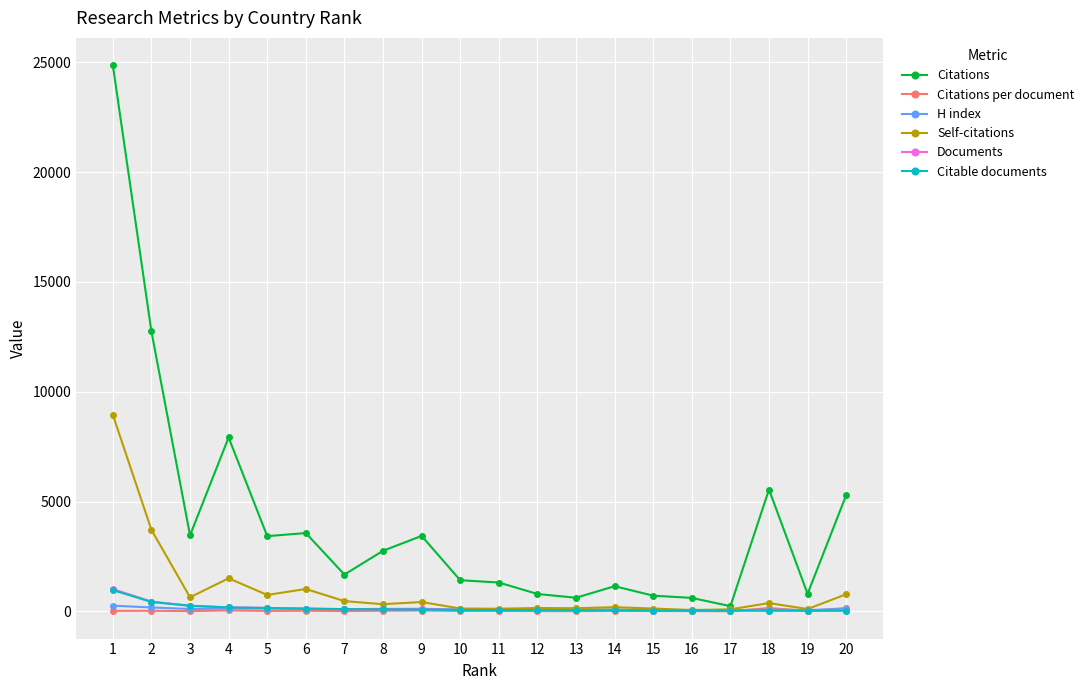

The value of Citations at 13 is 622.0. True or false?

True